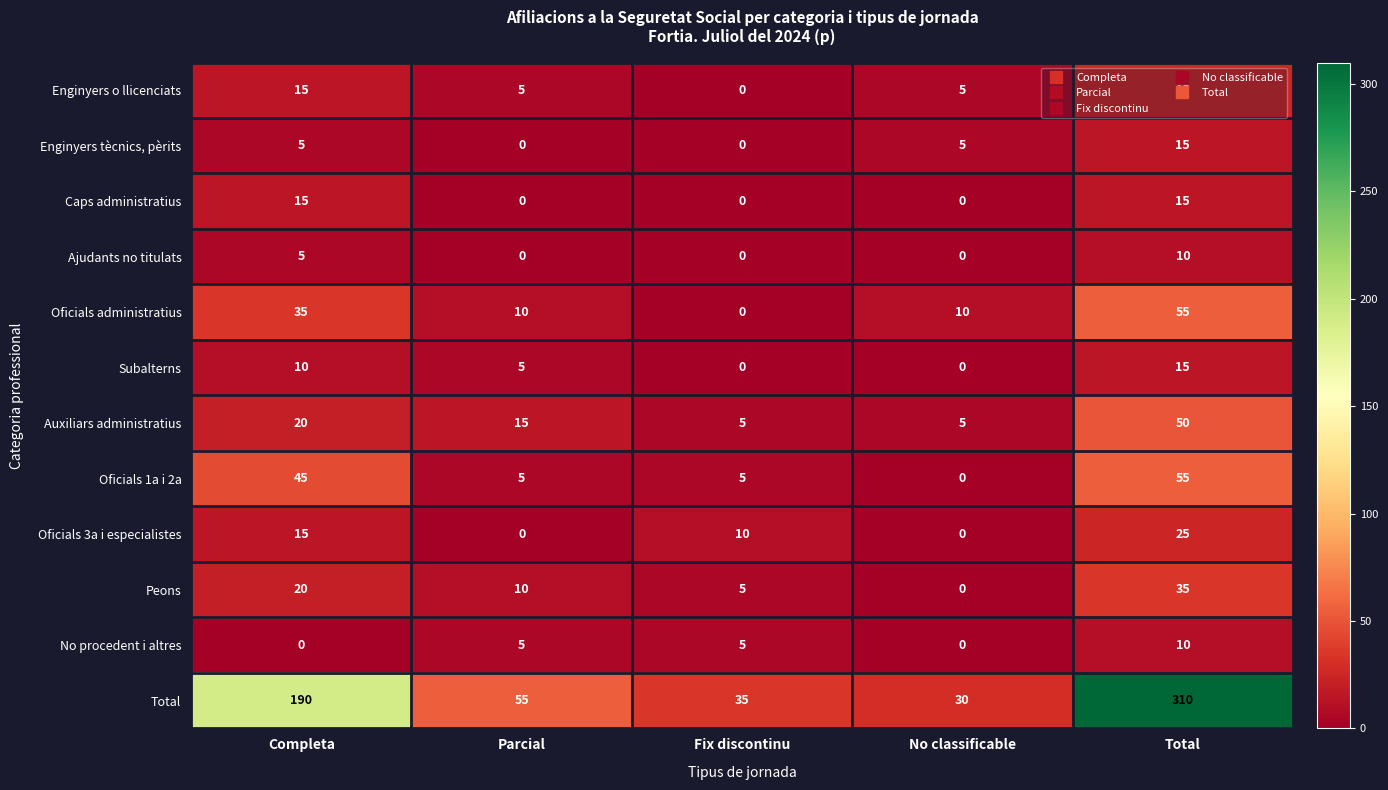

At which category is the sum across all series the highest?

Total